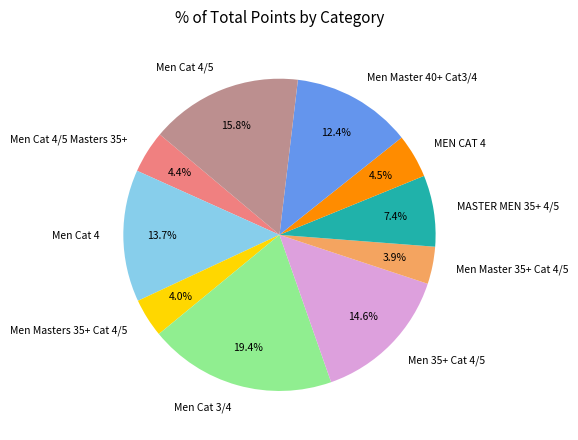

Approximately how many times larger is the value at Men Master 35+ Cat 4/5 compared to Men Cat 4/5 Masters 35+?

0.9